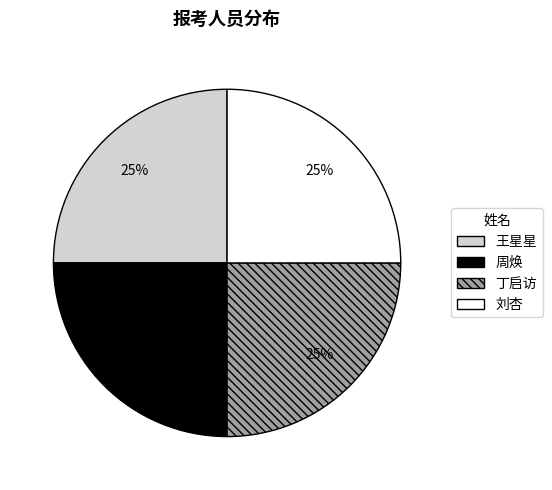

To the nearest percent, what percentage of the pie is 王星星?

25%